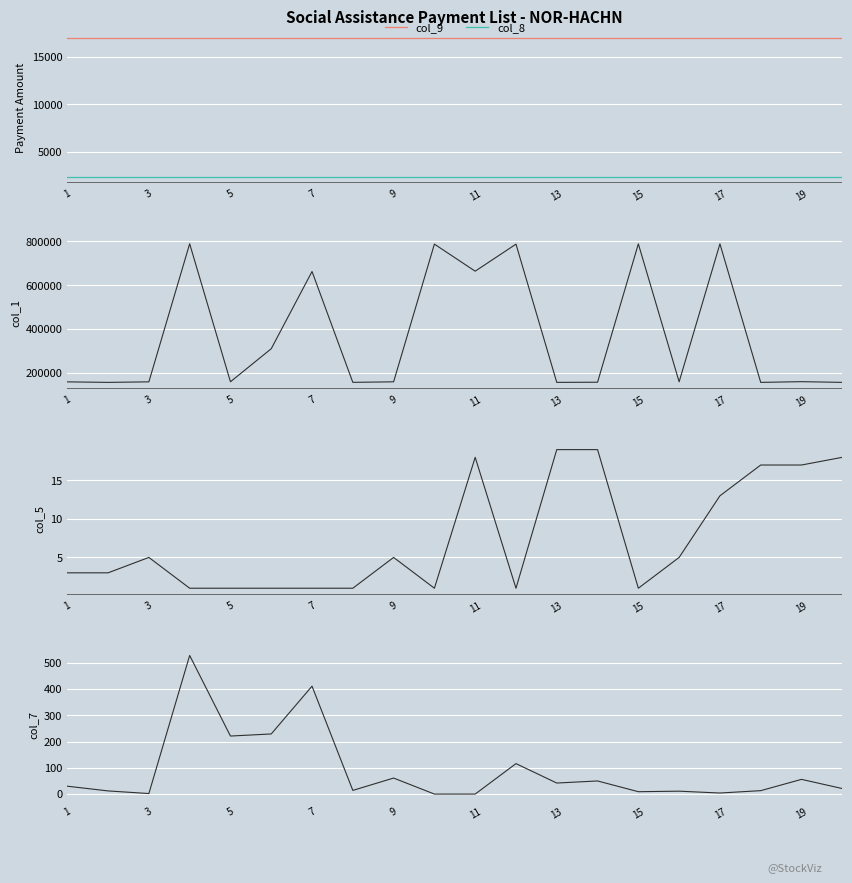

What is the highest value of the col_8 series?

2412